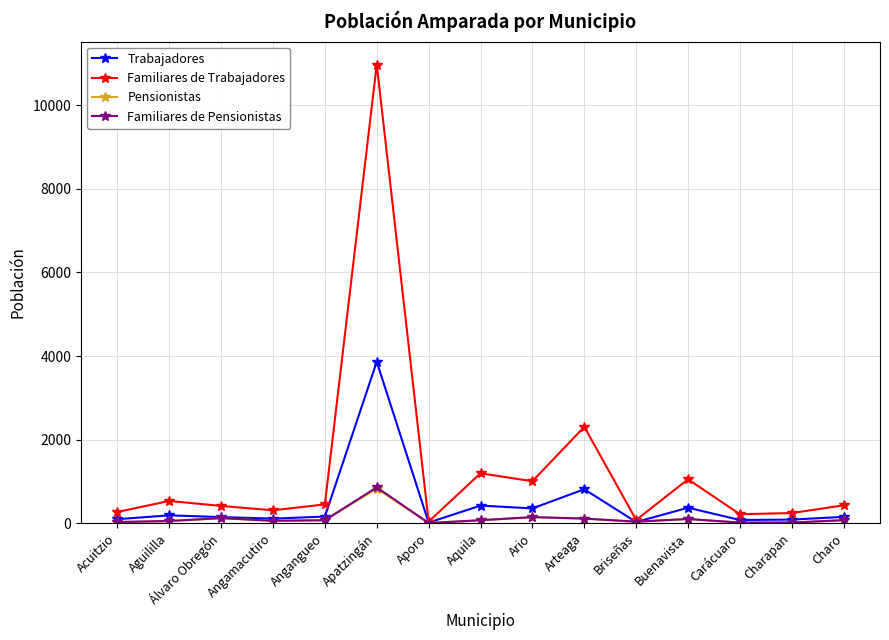

What is the sum of the Pensionistas values at Angangueo and Ario?

208